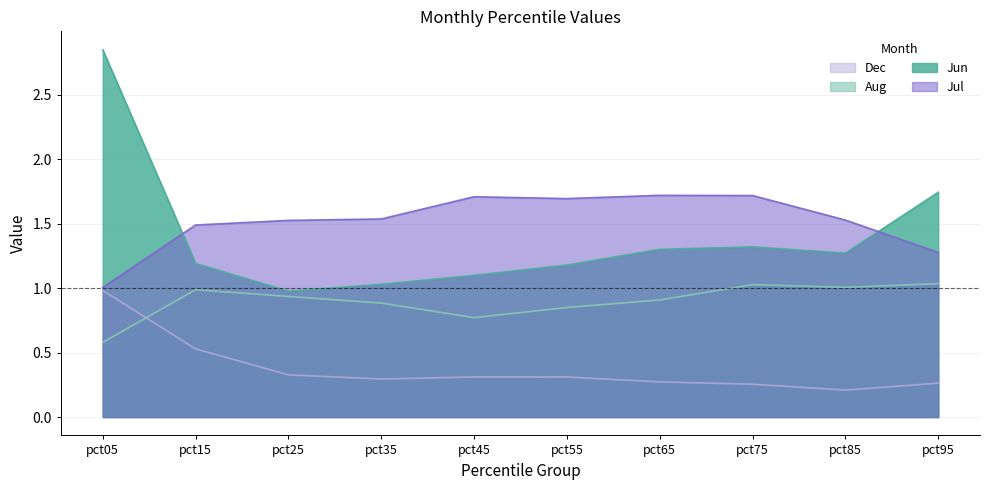

Which series ends up on top after the final intersection of Jul and Jun?

Jun